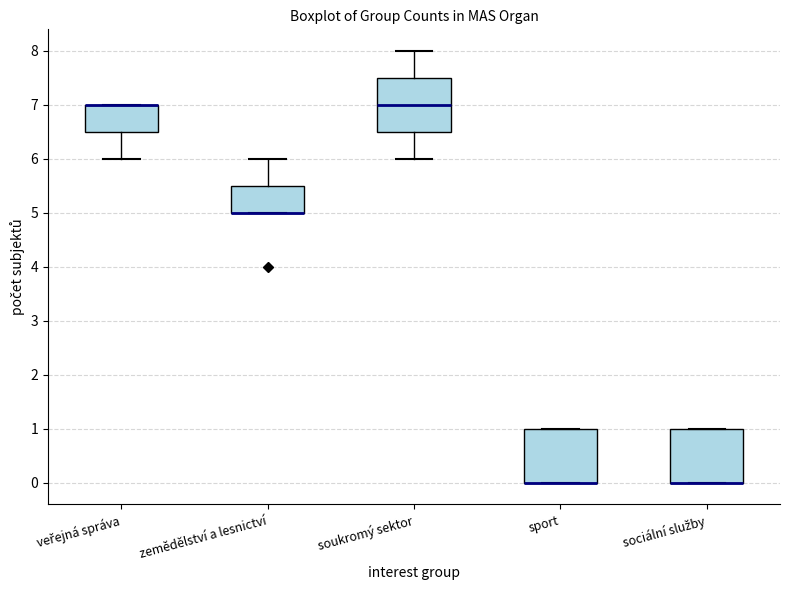

Reading left to right, transcribe this box plot: for each box, give where its median line is, the range the box spans, and where its two whiskers end, as read against the y-axis. The values are not printed on the chart, so give them approximately, as read against the axis.

veřejná správa: median 7.0 (drawn on the box's upper edge), box 6.5 to 7.0, whiskers 6.0 to 7.0
zemědělství a lesnictví: median 5.0 (drawn on the box's lower edge), box 5.0 to 5.5, whiskers 5.0 to 6.0
soukromý sektor: median 7.0, box 6.5 to 7.5, whiskers 6.0 to 8.0
sport: median 0.0 (drawn on the box's lower edge), box 0.0 to 1.0, whiskers 0.0 to 1.0
sociální služby: median 0.0 (drawn on the box's lower edge), box 0.0 to 1.0, whiskers 0.0 to 1.0